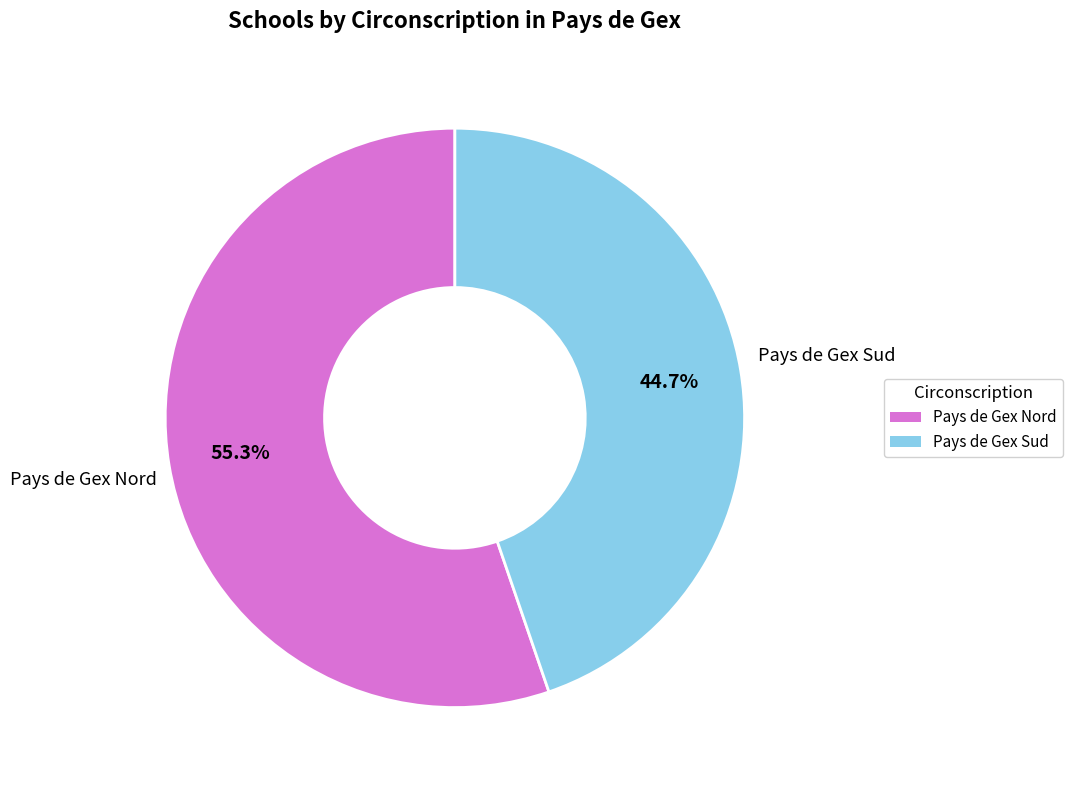

To the nearest percent, what is the combined percentage of Pays de Gex Nord and Pays de Gex Sud?

100%